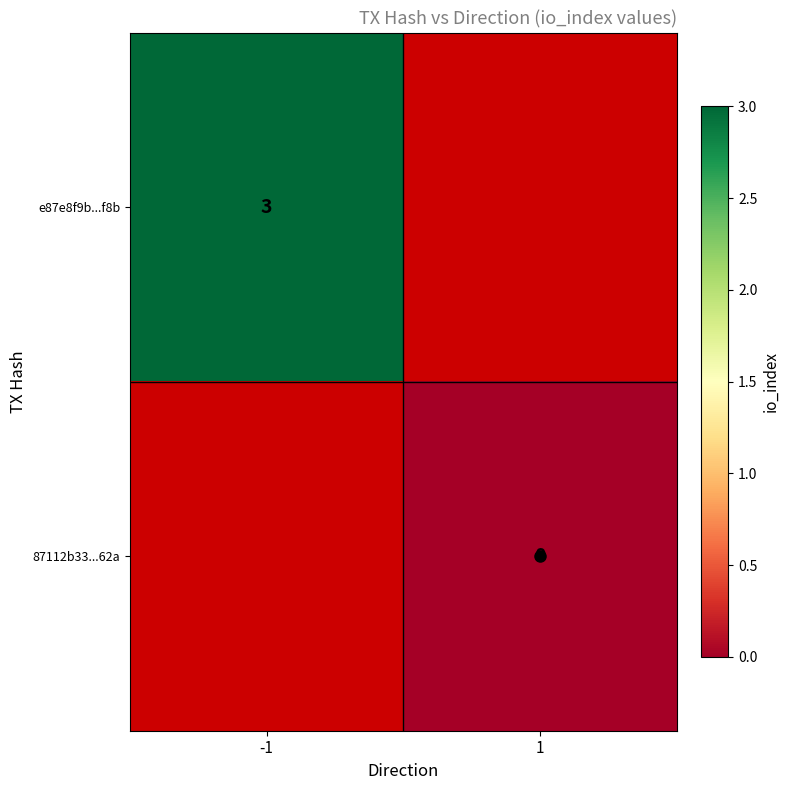

At how many categories does at least one series exceed 0?

1